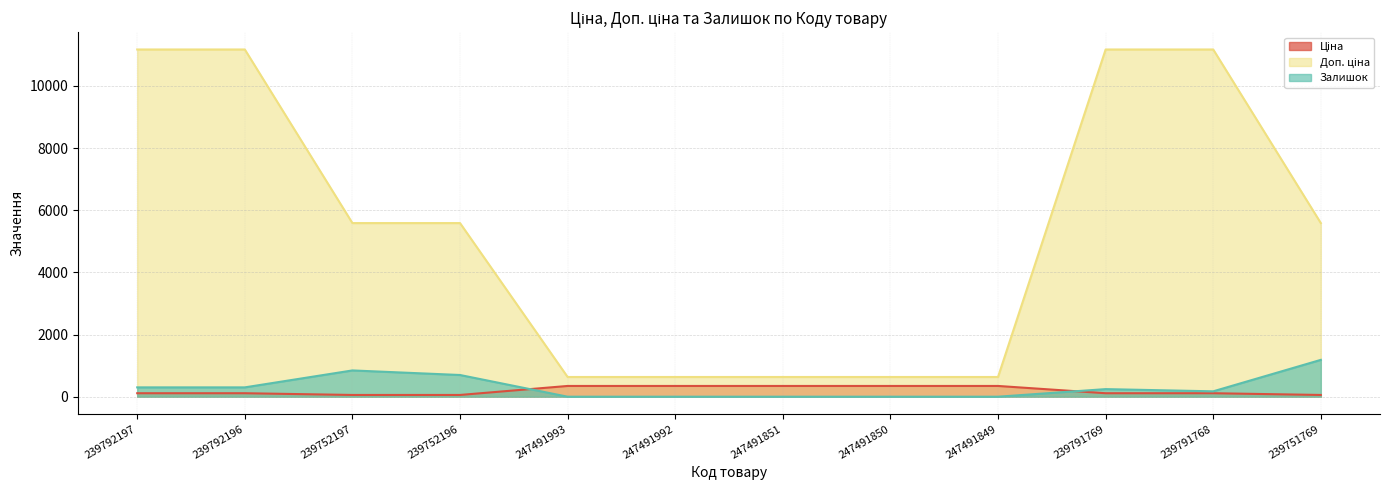

Where is Ціна nearest to the value 200?

239792197